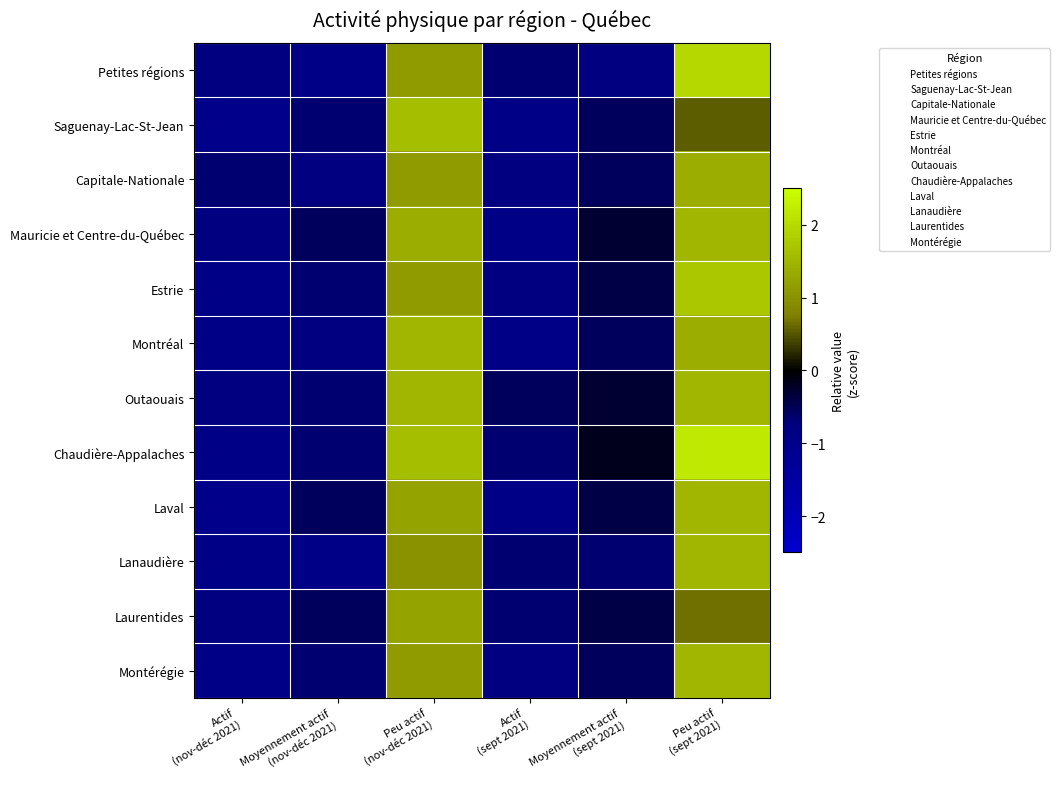

Reading left to right, extract all data points from this chart.

Petites régions: Actif
(nov-déc 2021)=-0.8	Moyennement actif
(nov-déc 2021)=-0.9	Peu actif
(nov-déc 2021)=1.1	Actif
(sept 2021)=-0.6	Moyennement actif
(sept 2021)=-0.8	Peu actif
(sept 2021)=2.0
Saguenay-Lac-St-Jean: Actif
(nov-déc 2021)=-1.0	Moyennement actif
(nov-déc 2021)=-0.6	Peu actif
(nov-déc 2021)=1.6	Actif
(sept 2021)=-0.9	Moyennement actif
(sept 2021)=-0.5	Peu actif
(sept 2021)=0.5
Capitale-Nationale: Actif
(nov-déc 2021)=-0.6	Moyennement actif
(nov-déc 2021)=-0.8	Peu actif
(nov-déc 2021)=1.1	Actif
(sept 2021)=-0.8	Moyennement actif
(sept 2021)=-0.5	Peu actif
(sept 2021)=1.4
Mauricie et Centre-du-Québec: Actif
(nov-déc 2021)=-0.8	Moyennement actif
(nov-déc 2021)=-0.5	Peu actif
(nov-déc 2021)=1.4	Actif
(sept 2021)=-0.9	Moyennement actif
(sept 2021)=-0.3	Peu actif
(sept 2021)=1.5
Estrie: Actif
(nov-déc 2021)=-0.9	Moyennement actif
(nov-déc 2021)=-0.6	Peu actif
(nov-déc 2021)=1.1	Actif
(sept 2021)=-0.8	Moyennement actif
(sept 2021)=-0.4	Peu actif
(sept 2021)=1.7
Montréal: Actif
(nov-déc 2021)=-0.9	Moyennement actif
(nov-déc 2021)=-0.8	Peu actif
(nov-déc 2021)=1.5	Actif
(sept 2021)=-0.9	Moyennement actif
(sept 2021)=-0.5	Peu actif
(sept 2021)=1.4
Outaouais: Actif
(nov-déc 2021)=-0.8	Moyennement actif
(nov-déc 2021)=-0.6	Peu actif
(nov-déc 2021)=1.5	Actif
(sept 2021)=-0.5	Moyennement actif
(sept 2021)=-0.3	Peu actif
(sept 2021)=1.5
Chaudière-Appalaches: Actif
(nov-déc 2021)=-0.9	Moyennement actif
(nov-déc 2021)=-0.6	Peu actif
(nov-déc 2021)=1.6	Actif
(sept 2021)=-0.6	Moyennement actif
(sept 2021)=-0.2	Peu actif
(sept 2021)=2.2
Laval: Actif
(nov-déc 2021)=-1.0	Moyennement actif
(nov-déc 2021)=-0.5	Peu actif
(nov-déc 2021)=1.2	Actif
(sept 2021)=-0.9	Moyennement actif
(sept 2021)=-0.4	Peu actif
(sept 2021)=1.5
Lanaudière: Actif
(nov-déc 2021)=-0.9	Moyennement actif
(nov-déc 2021)=-0.9	Peu actif
(nov-déc 2021)=1.0	Actif
(sept 2021)=-0.6	Moyennement actif
(sept 2021)=-0.6	Peu actif
(sept 2021)=1.5
Laurentides: Actif
(nov-déc 2021)=-0.8	Moyennement actif
(nov-déc 2021)=-0.5	Peu actif
(nov-déc 2021)=1.2	Actif
(sept 2021)=-0.6	Moyennement actif
(sept 2021)=-0.4	Peu actif
(sept 2021)=0.7
Montérégie: Actif
(nov-déc 2021)=-0.9	Moyennement actif
(nov-déc 2021)=-0.6	Peu actif
(nov-déc 2021)=1.1	Actif
(sept 2021)=-0.8	Moyennement actif
(sept 2021)=-0.5	Peu actif
(sept 2021)=1.5